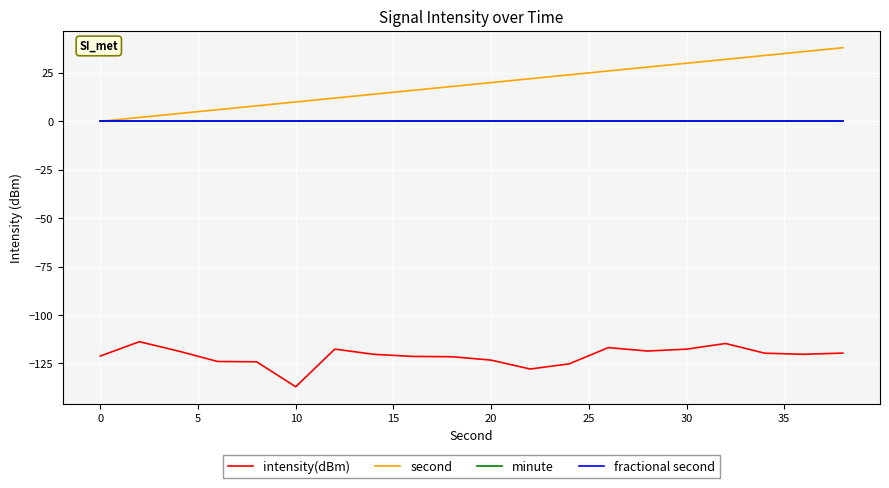

What is the minimum value shown in the chart?

-137.1